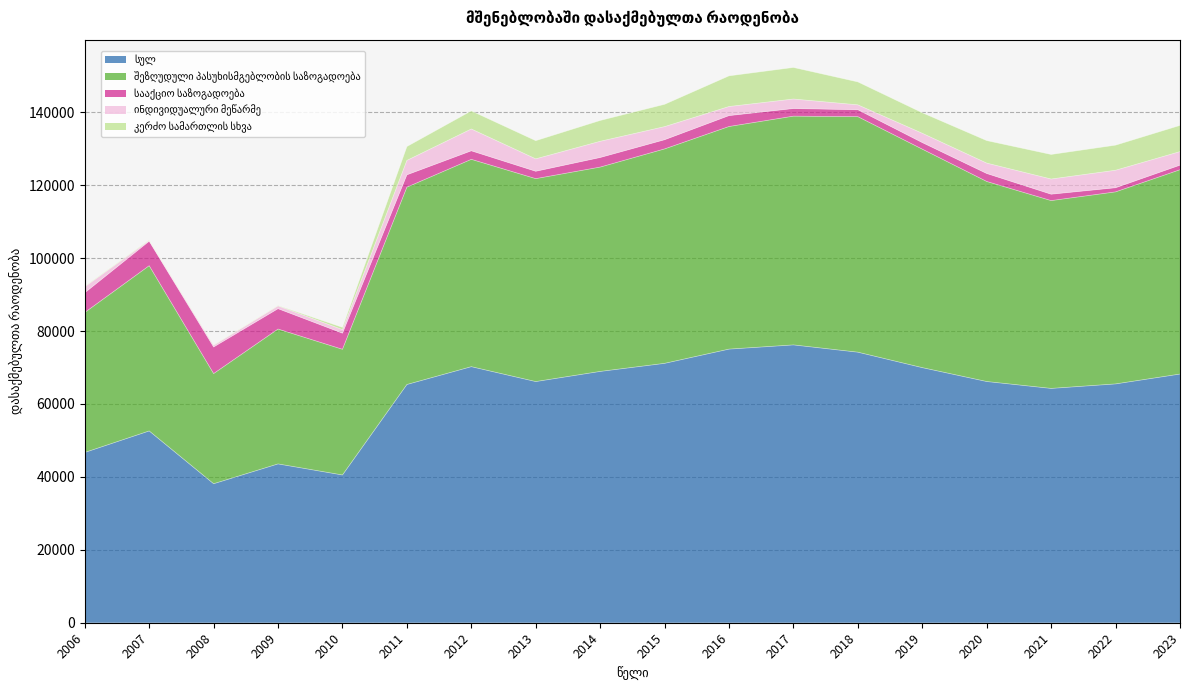

At which category does ინდივიდუალური მეწარმე reach its first local valley?

2007